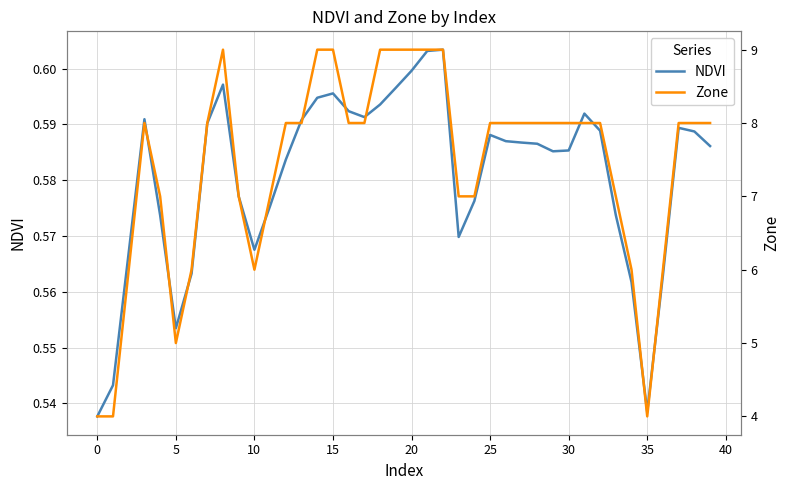

How many Zone values are between 7 and 8?

23